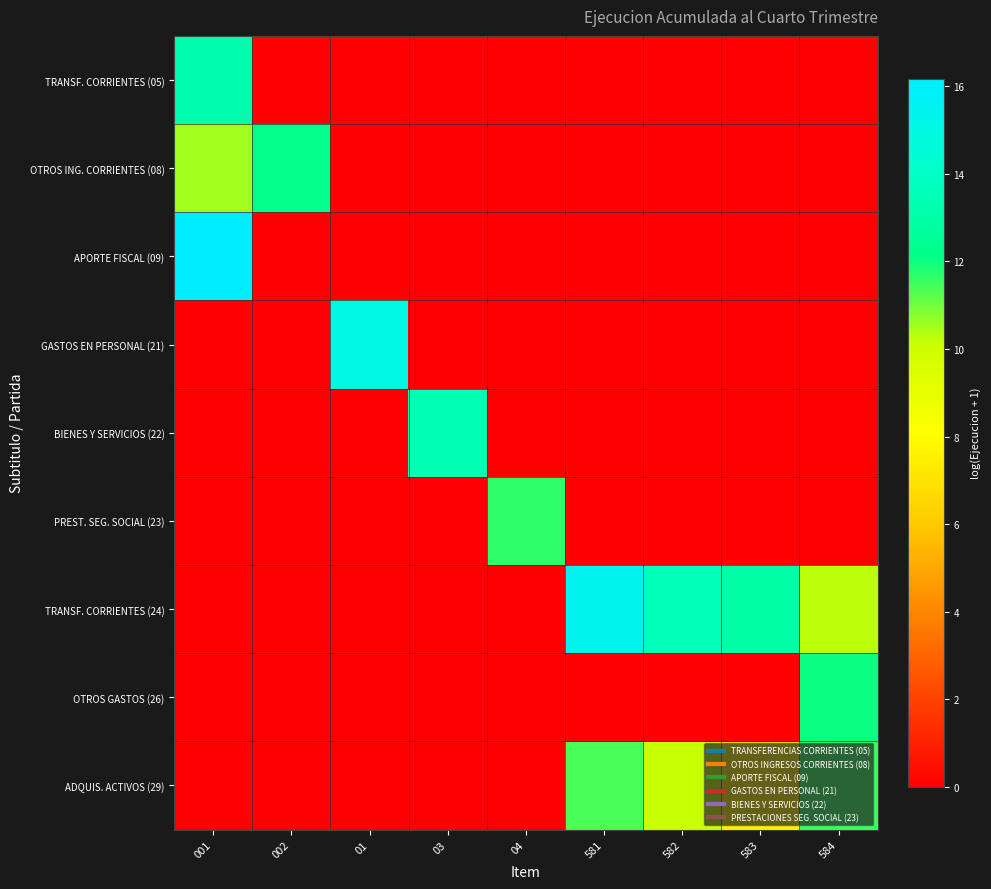

Reading left to right, list all the values displayed in this chart.

TRANSF. CORRIENTES (05): 001=13.2	002=0.0	01=0.0	03=0.0	04=0.0	581=0.0	582=0.0	583=0.0	584=0.0
OTROS ING. CORRIENTES (08): 001=10.5	002=12.2	01=0.0	03=0.0	04=0.0	581=0.0	582=0.0	583=0.0	584=0.0
APORTE FISCAL (09): 001=16.2	002=0.0	01=0.0	03=0.0	04=0.0	581=0.0	582=0.0	583=0.0	584=0.0
GASTOS EN PERSONAL (21): 001=0.0	002=0.0	01=15.0	03=0.0	04=0.0	581=0.0	582=0.0	583=0.0	584=0.0
BIENES Y SERVICIOS (22): 001=0.0	002=0.0	01=0.0	03=13.4	04=0.0	581=0.0	582=0.0	583=0.0	584=0.0
PREST. SEG. SOCIAL (23): 001=0.0	002=0.0	01=0.0	03=0.0	04=11.7	581=0.0	582=0.0	583=0.0	584=0.0
TRANSF. CORRIENTES (24): 001=0.0	002=0.0	01=0.0	03=0.0	04=0.0	581=15.4	582=13.5	583=13.0	584=10.3
OTROS GASTOS (26): 001=0.0	002=0.0	01=0.0	03=0.0	04=0.0	581=0.0	582=0.0	583=0.0	584=12.0
ADQUIS. ACTIVOS (29): 001=0.0	002=0.0	01=0.0	03=0.0	04=0.0	581=11.4	582=10.2	583=7.6	584=11.5